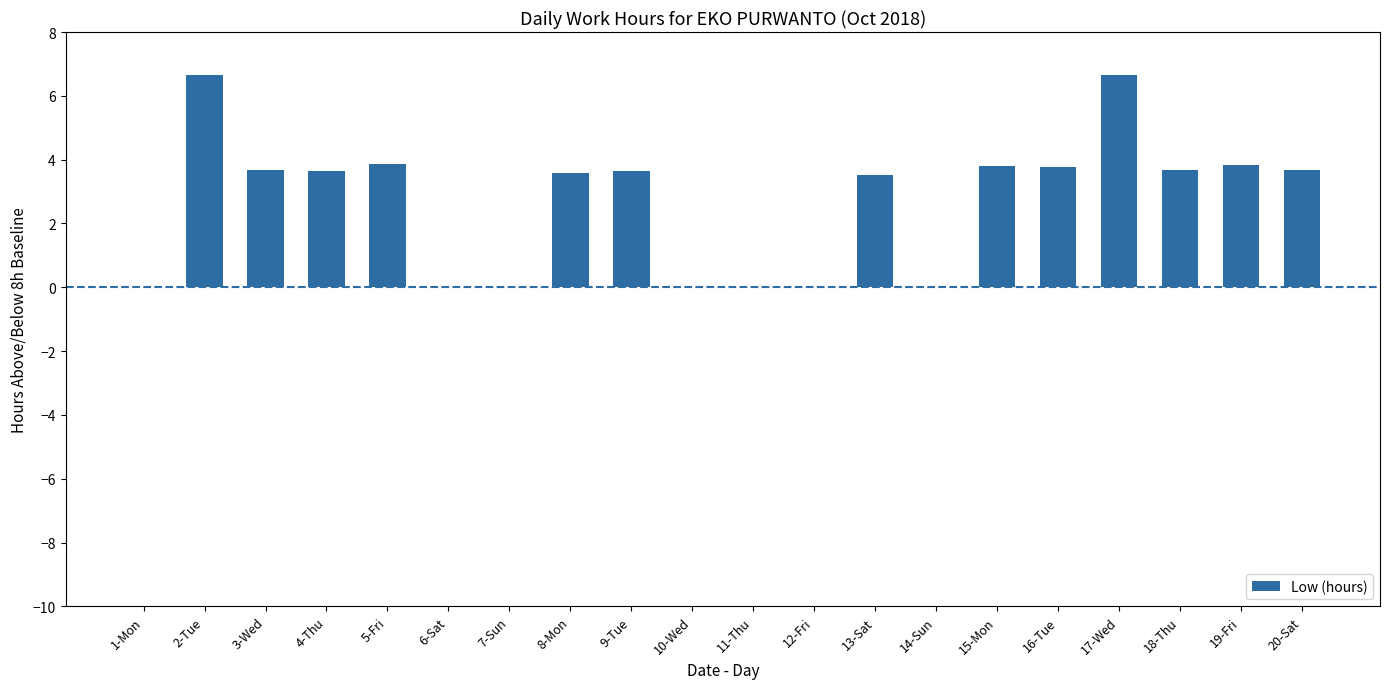

How many data points does each series have?

20